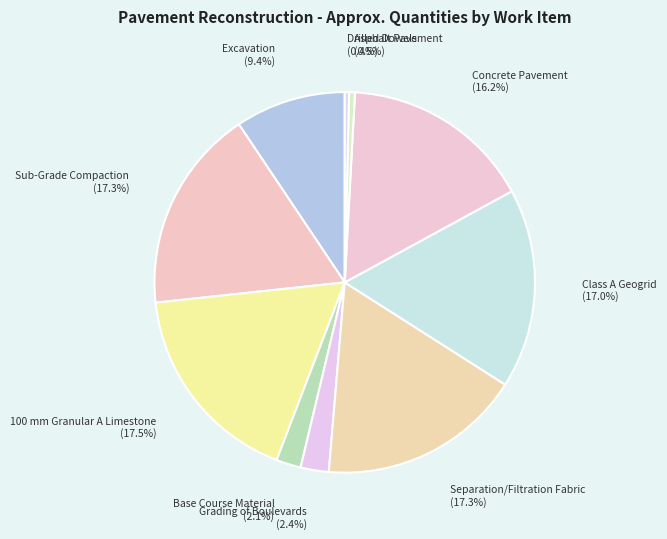

To the nearest percent, what percentage of the pie is Separation/Filtration Fabric?

17%